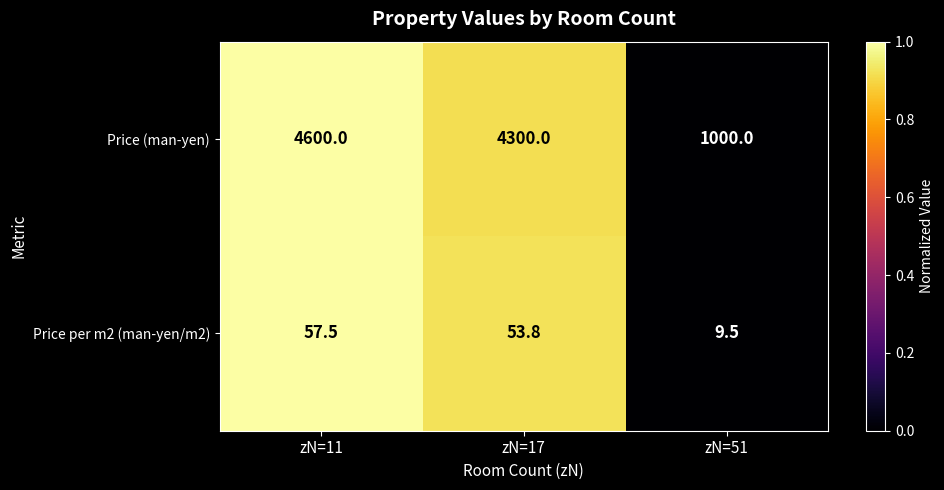

At zN=17, list the series in order from smallest to largest.

Price per m2 (man-yen/m2), Price (man-yen)